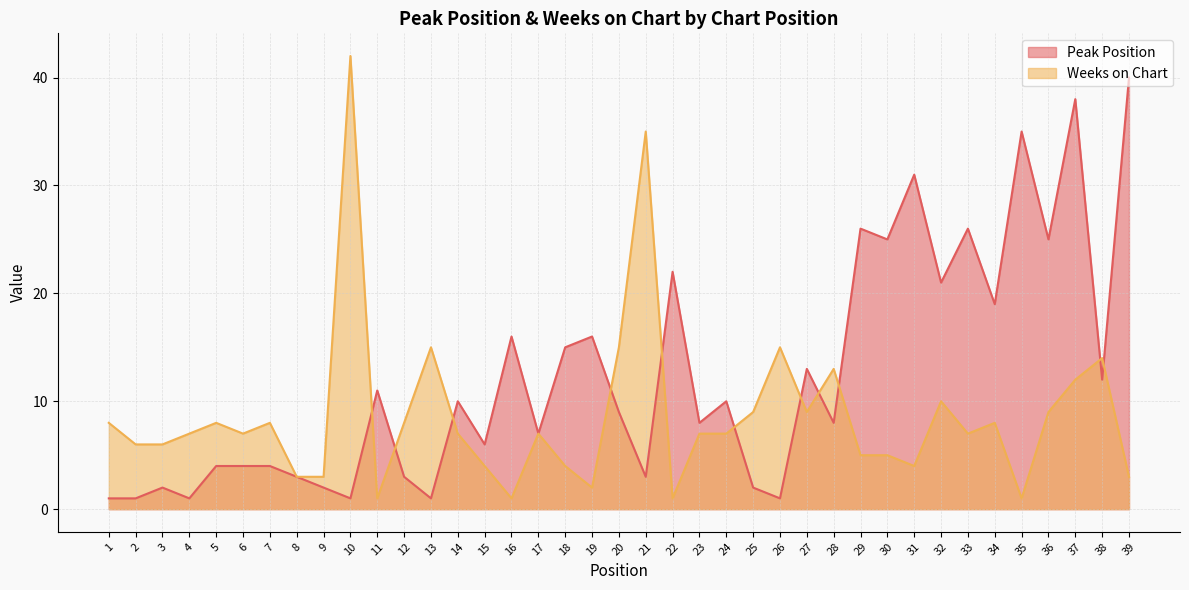

What is the minimum value shown in the chart?

1